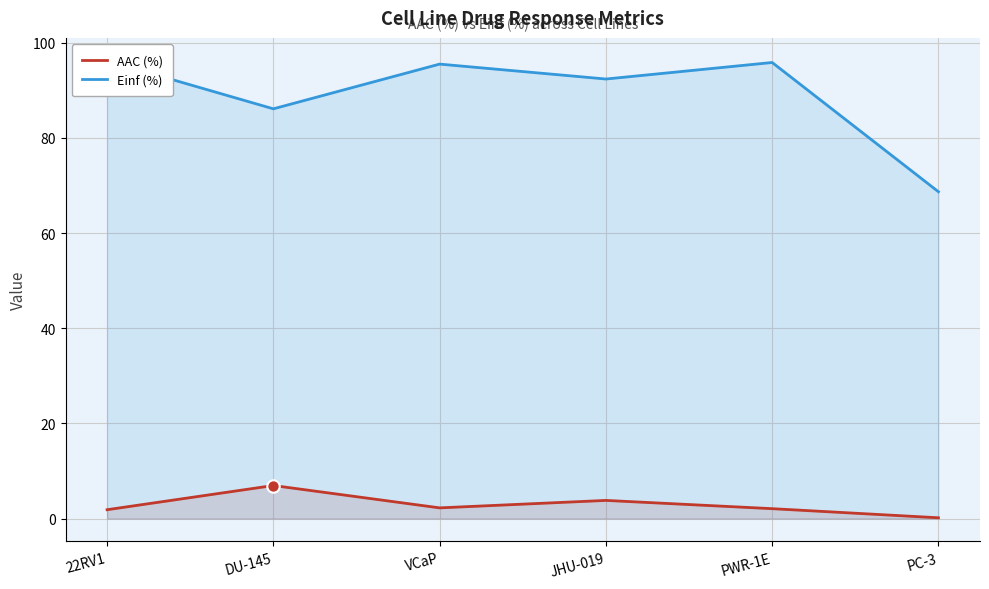

At which category is the sum across all series the highest?

22RV1